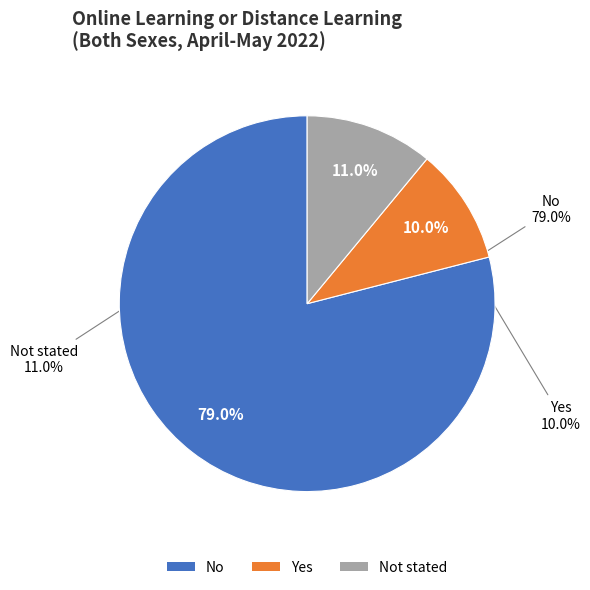

Is there any slice that represents more than half of the pie?

Yes